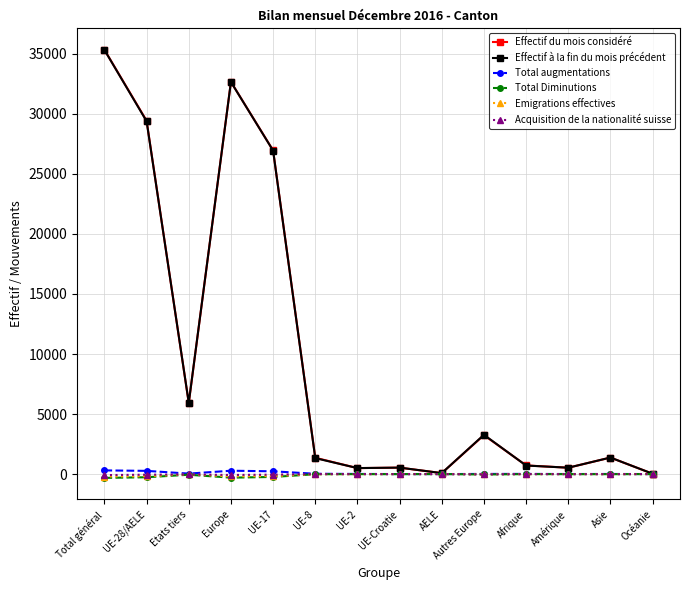

What are all the series names shown in the legend?

Effectif du mois considéré, Effectif à la fin du mois précédent, Total augmentations, Total Diminutions, Emigrations effectives, Acquisition de la nationalité suisse